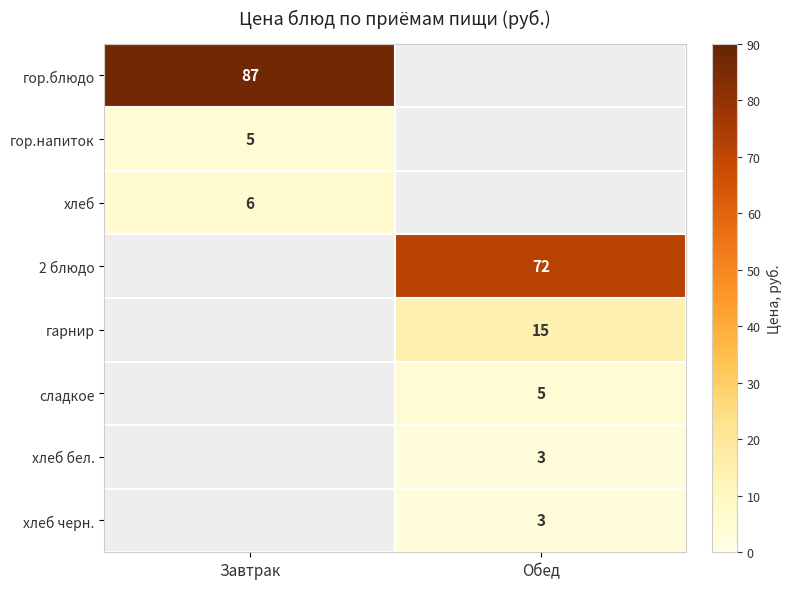

Which category has the lowest value across all series?

Обед